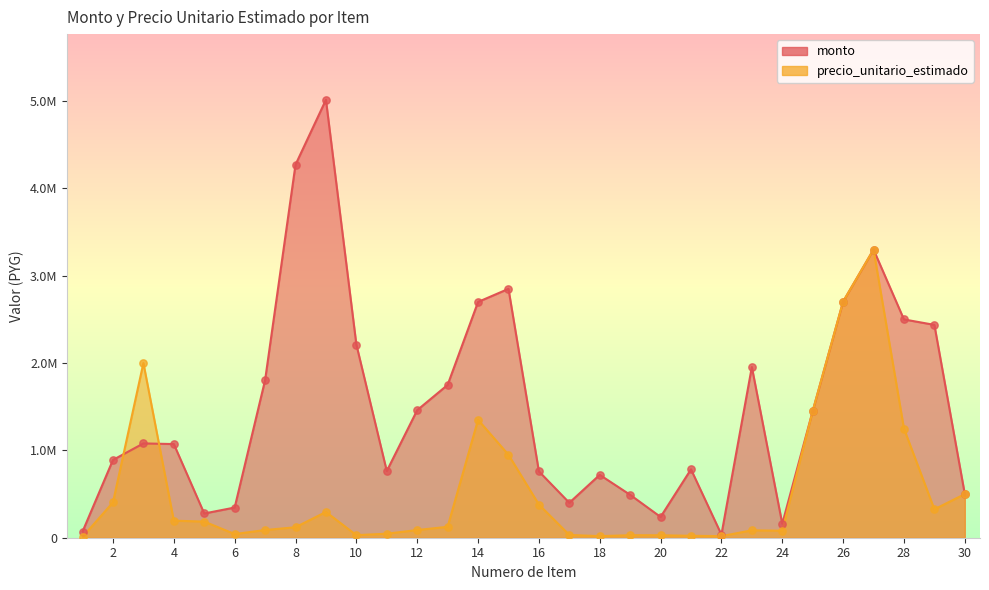

Which series contains the highest Y value?

monto